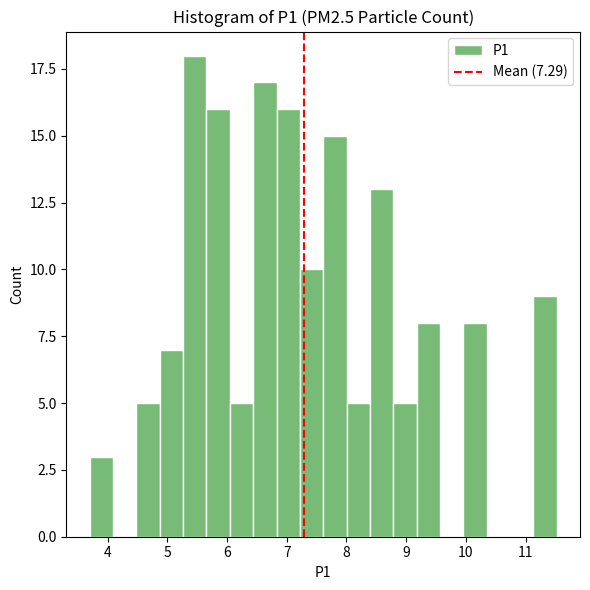

Around what value on the x-axis is the tallest bar? Give the approximate position of its centre, as read against the axis.

5.5